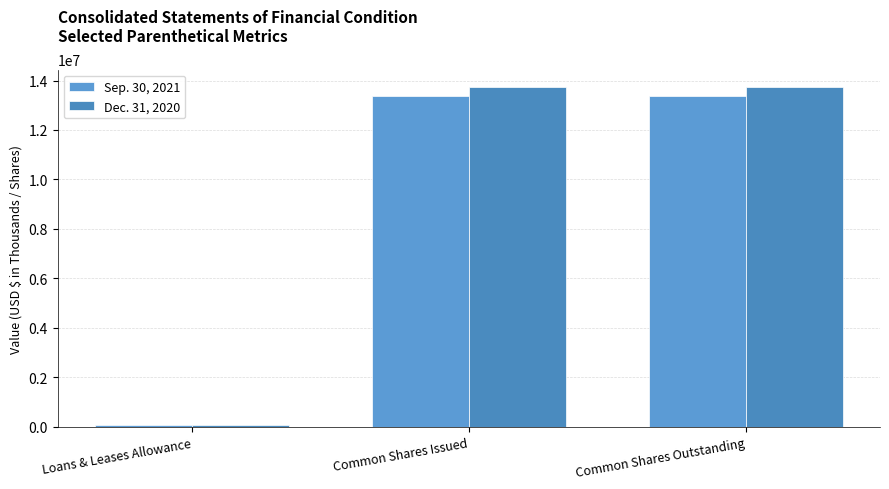

What is the label of the 1st bar from the right?

Common Shares Outstanding